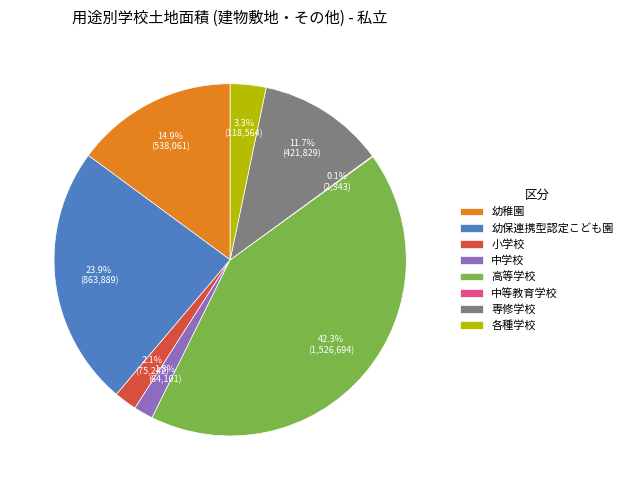

To the nearest percent, what is the difference between the largest and smallest slice percentages?

42%